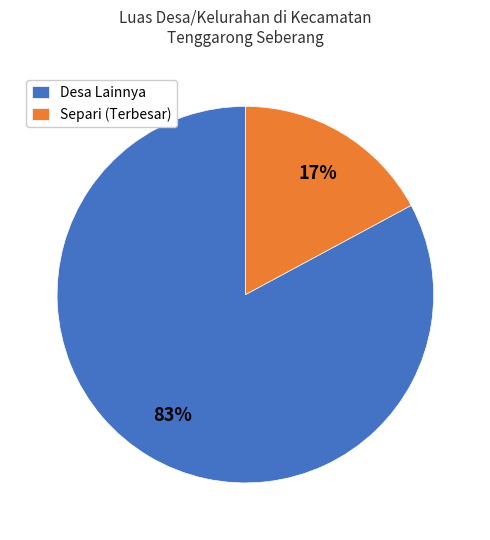

Is it true that Desa Lainnya is 83% of the pie?

True